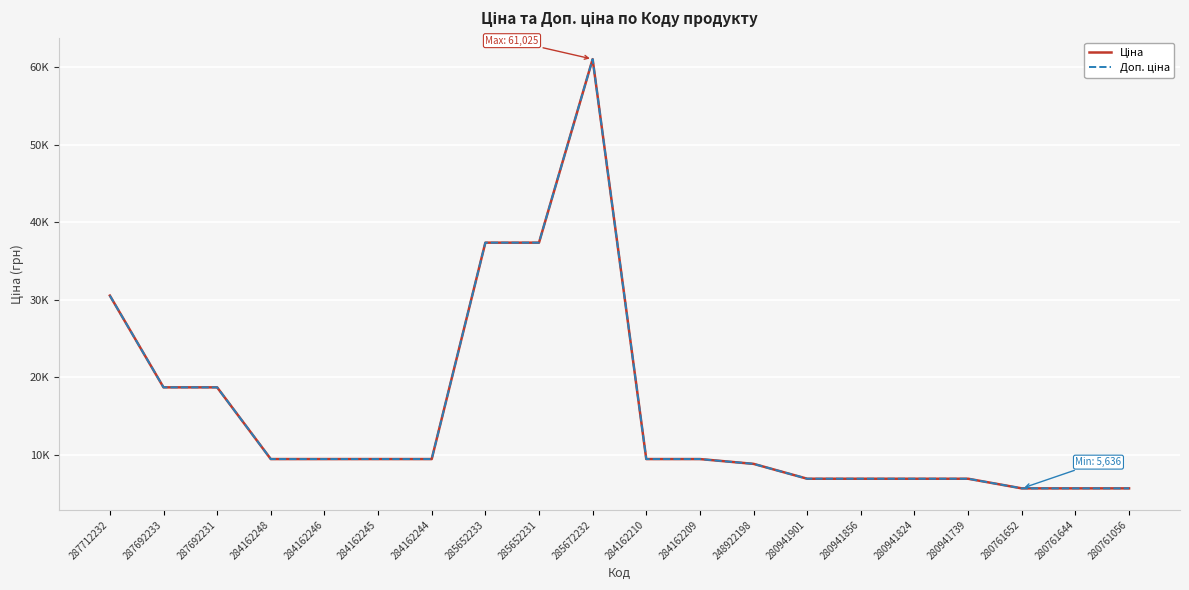

Is this an area chart (filled region under the line)?

No